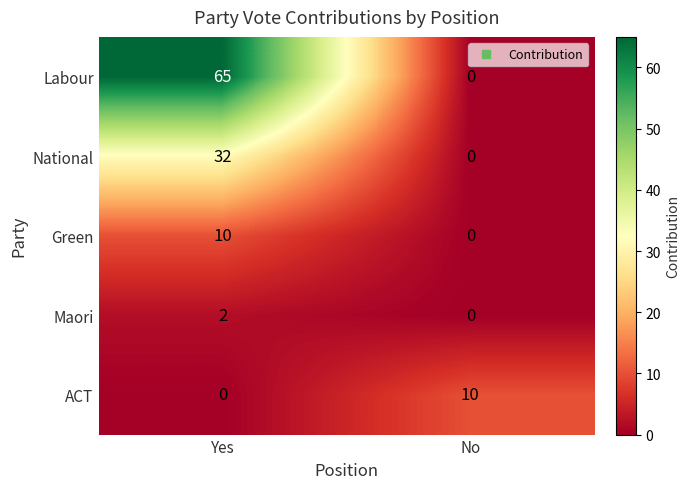

The value of Green at Yes is 15. True or false?

False